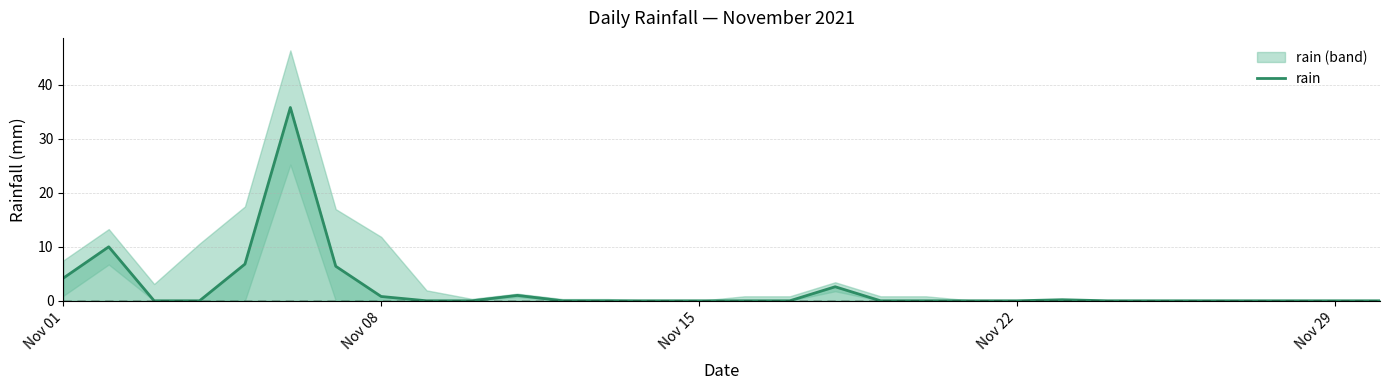

What is the highest value of the rain series?

35.8